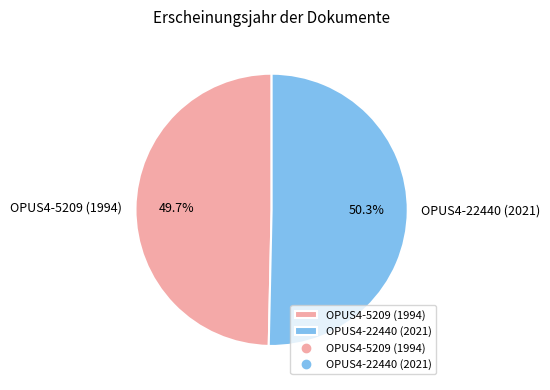

Which slice is the largest?

OPUS4-22440 (2021)